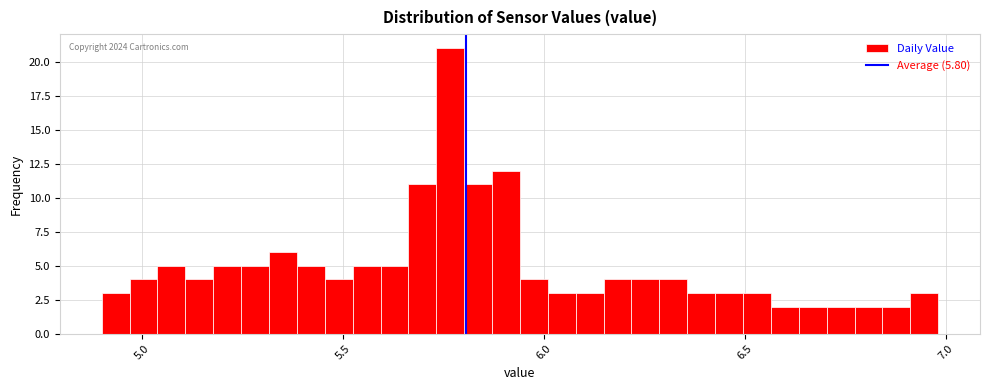

Around what value on the x-axis is the tallest bar? Give the approximate position of its centre, as read against the axis.

5.75